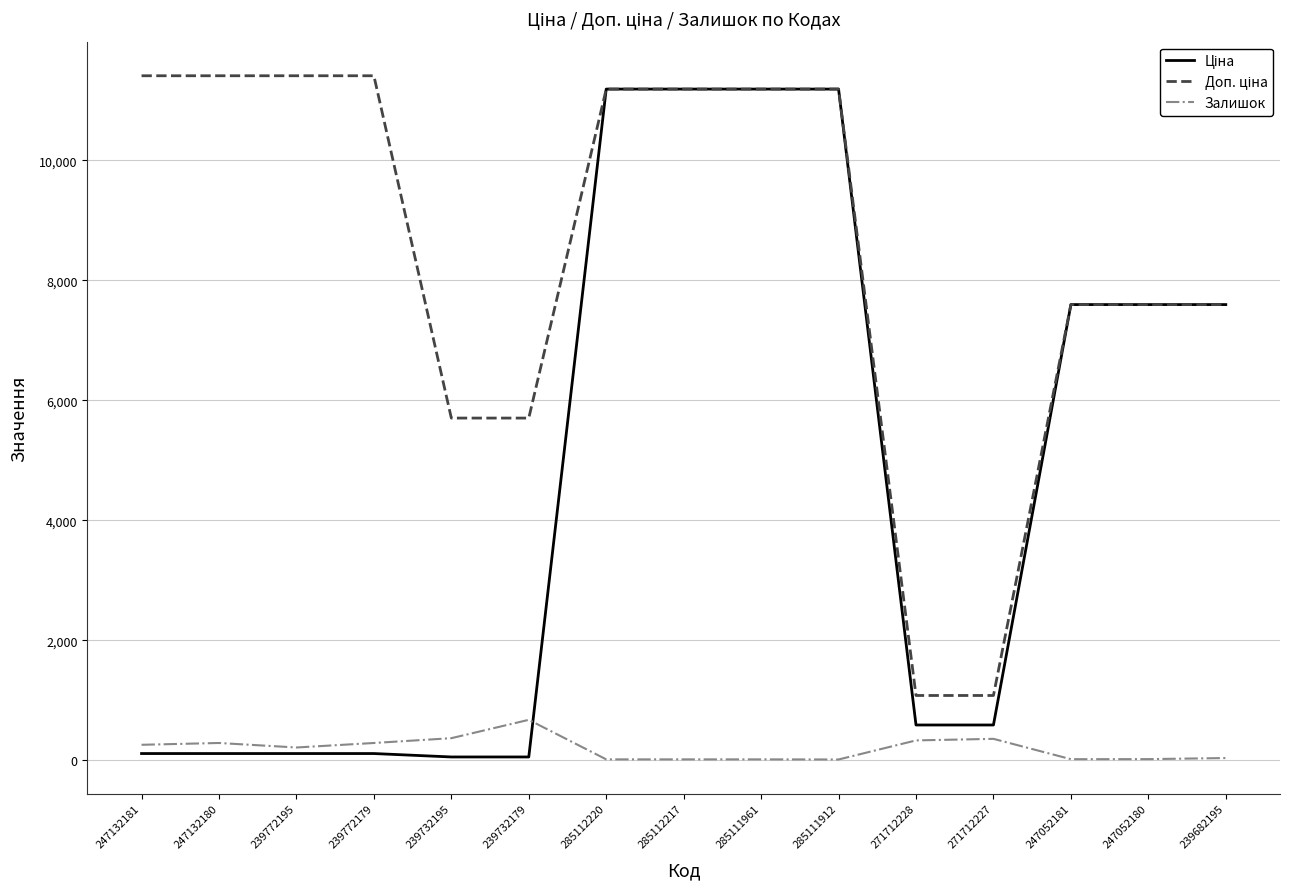

What is the greatest value displayed?

11410.0